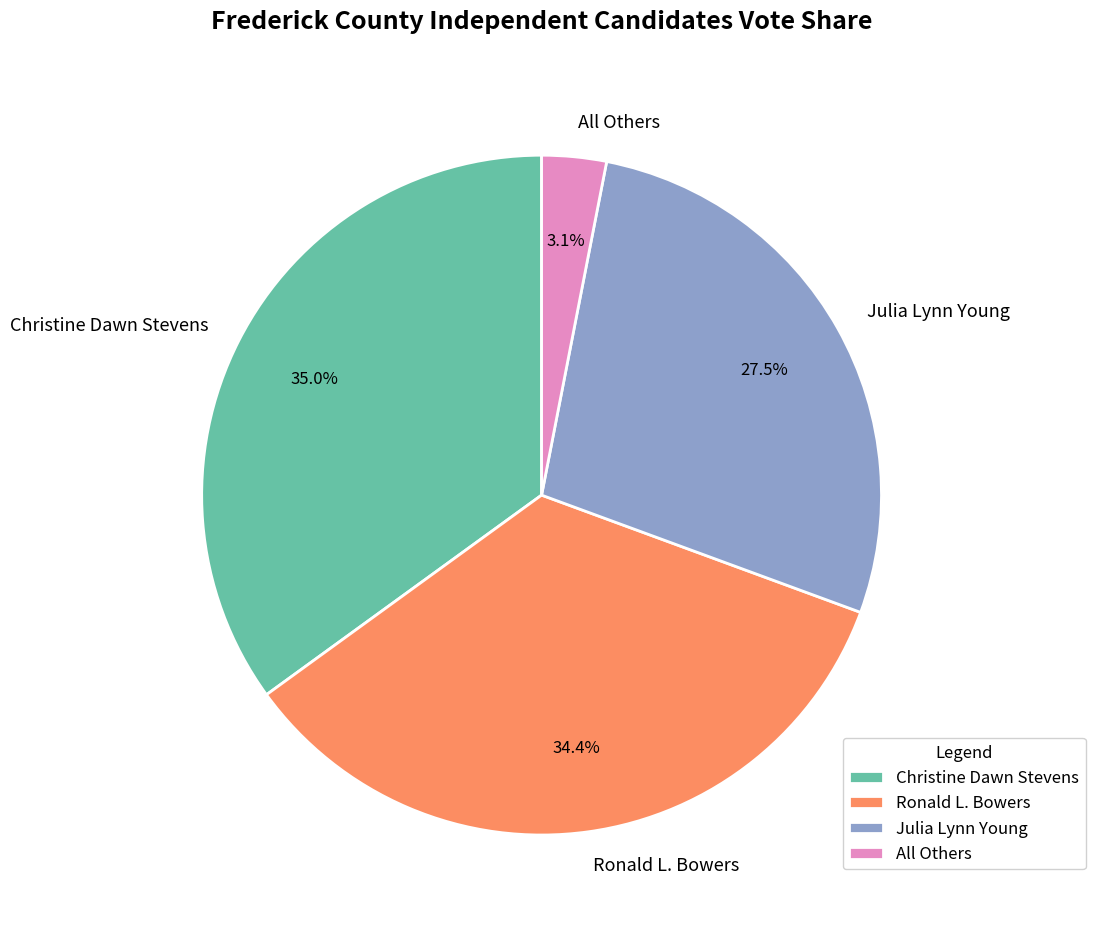

Is it true that All Others is 3% of the pie?

True